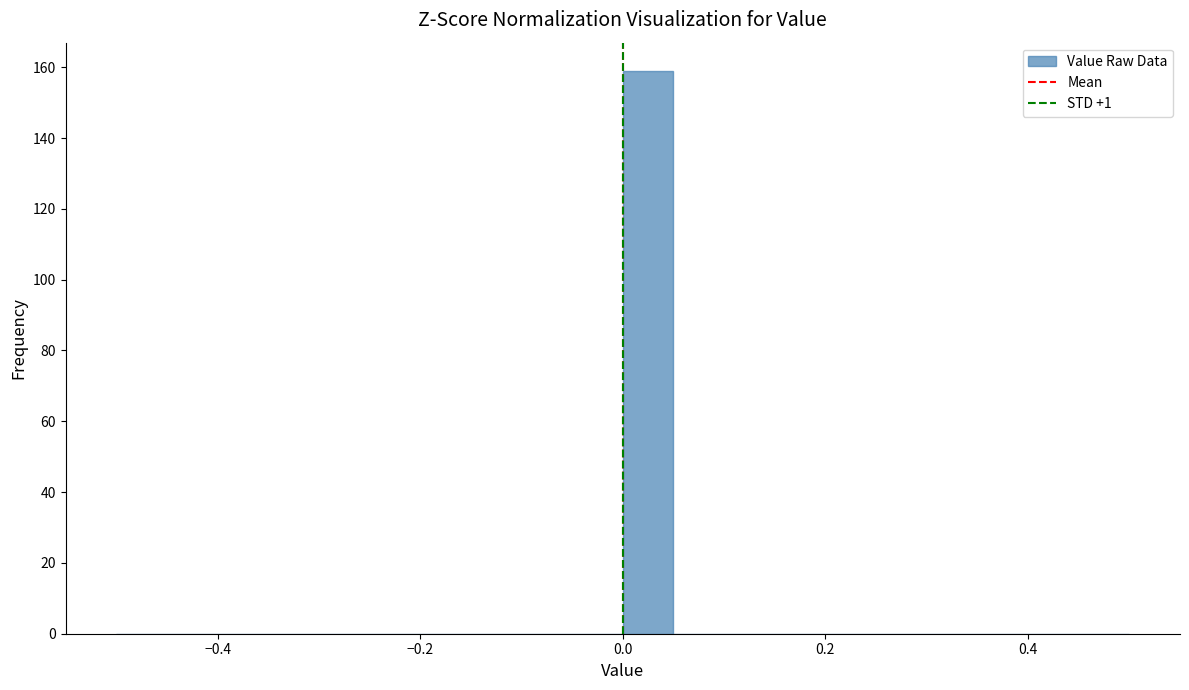

Read against the x-axis, roughly where is the centre of the tallest bar?

0.02